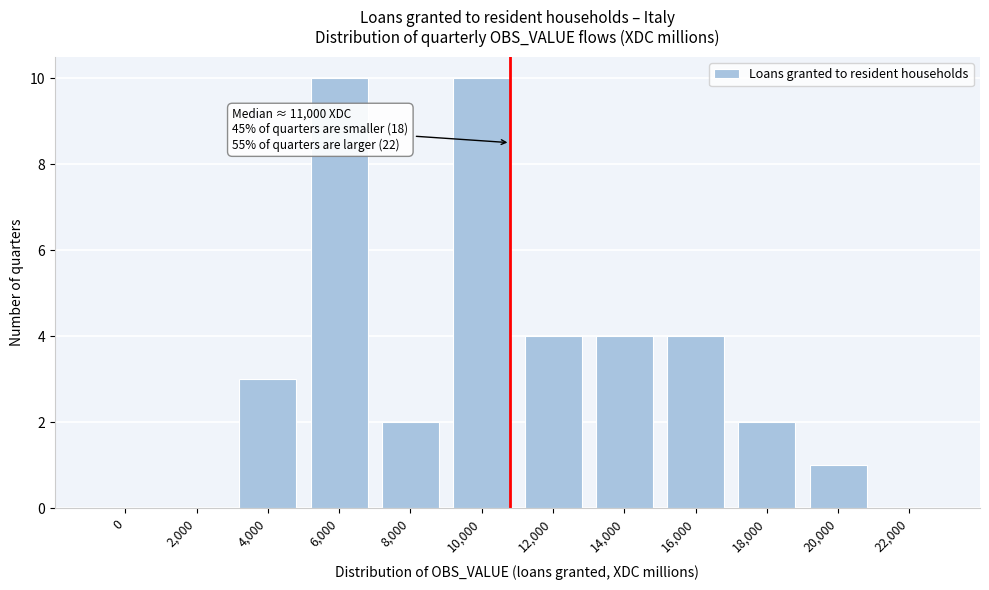

Reading left to right, extract all data points from this chart.

0=0	2,000=0	4,000=3	6,000=10	8,000=2	10,000=10	12,000=4	14,000=4	16,000=4	18,000=2	20,000=1	22,000=0